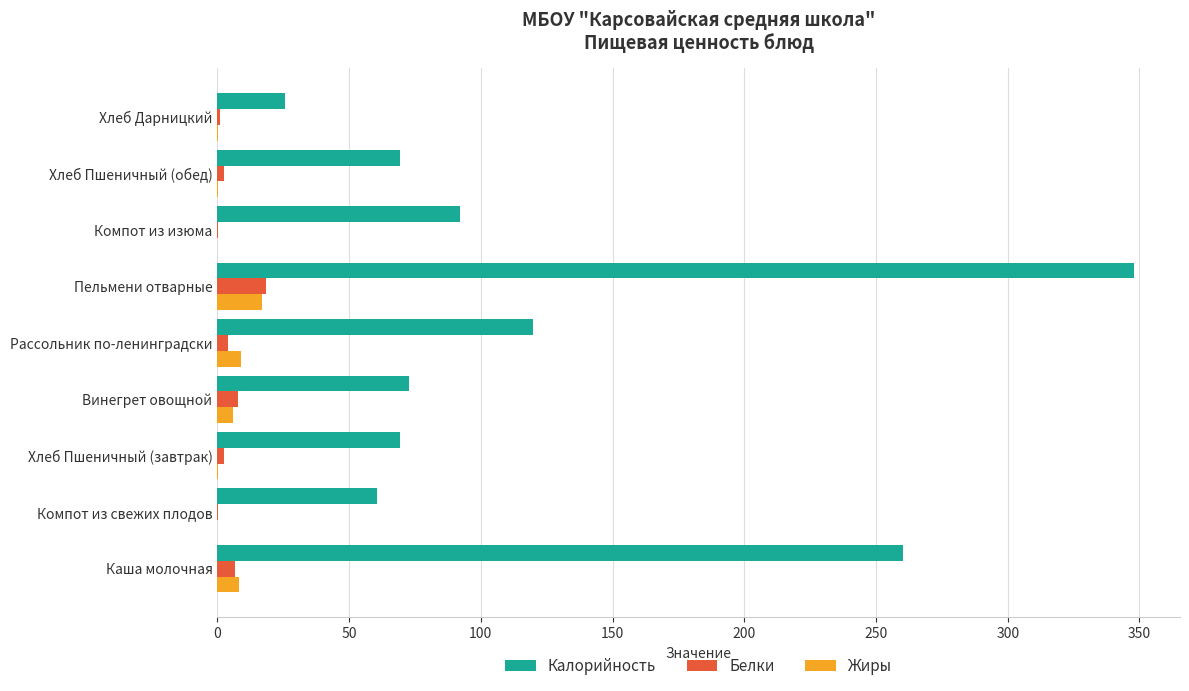

At which category is the sum across all series the highest?

Пельмени отварные